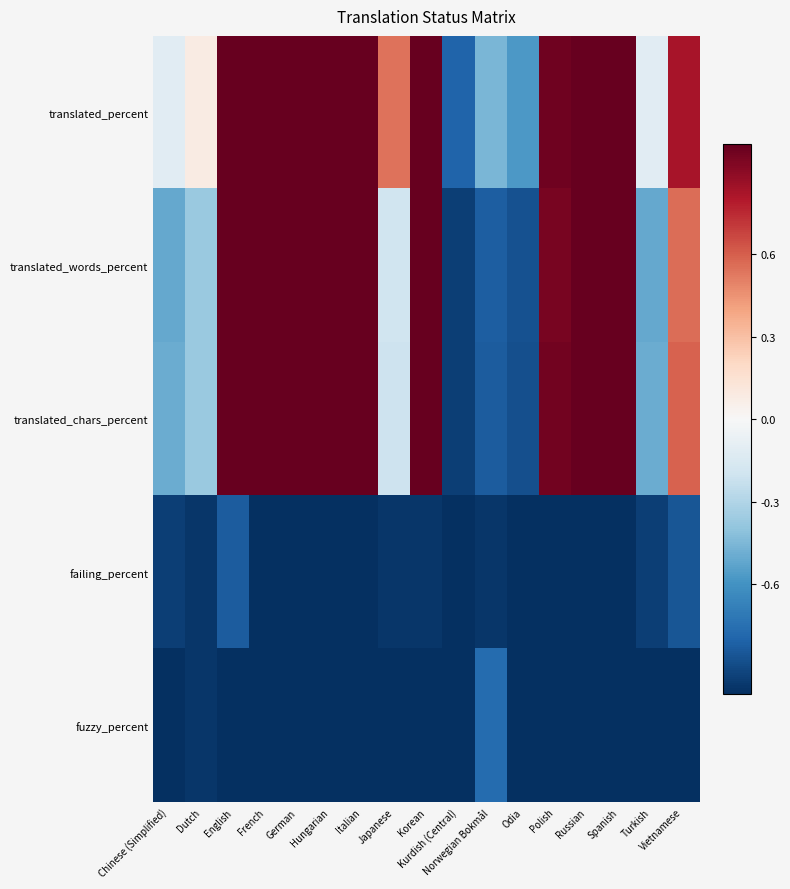

What is the total value across all series at Vietnamese?

0.1